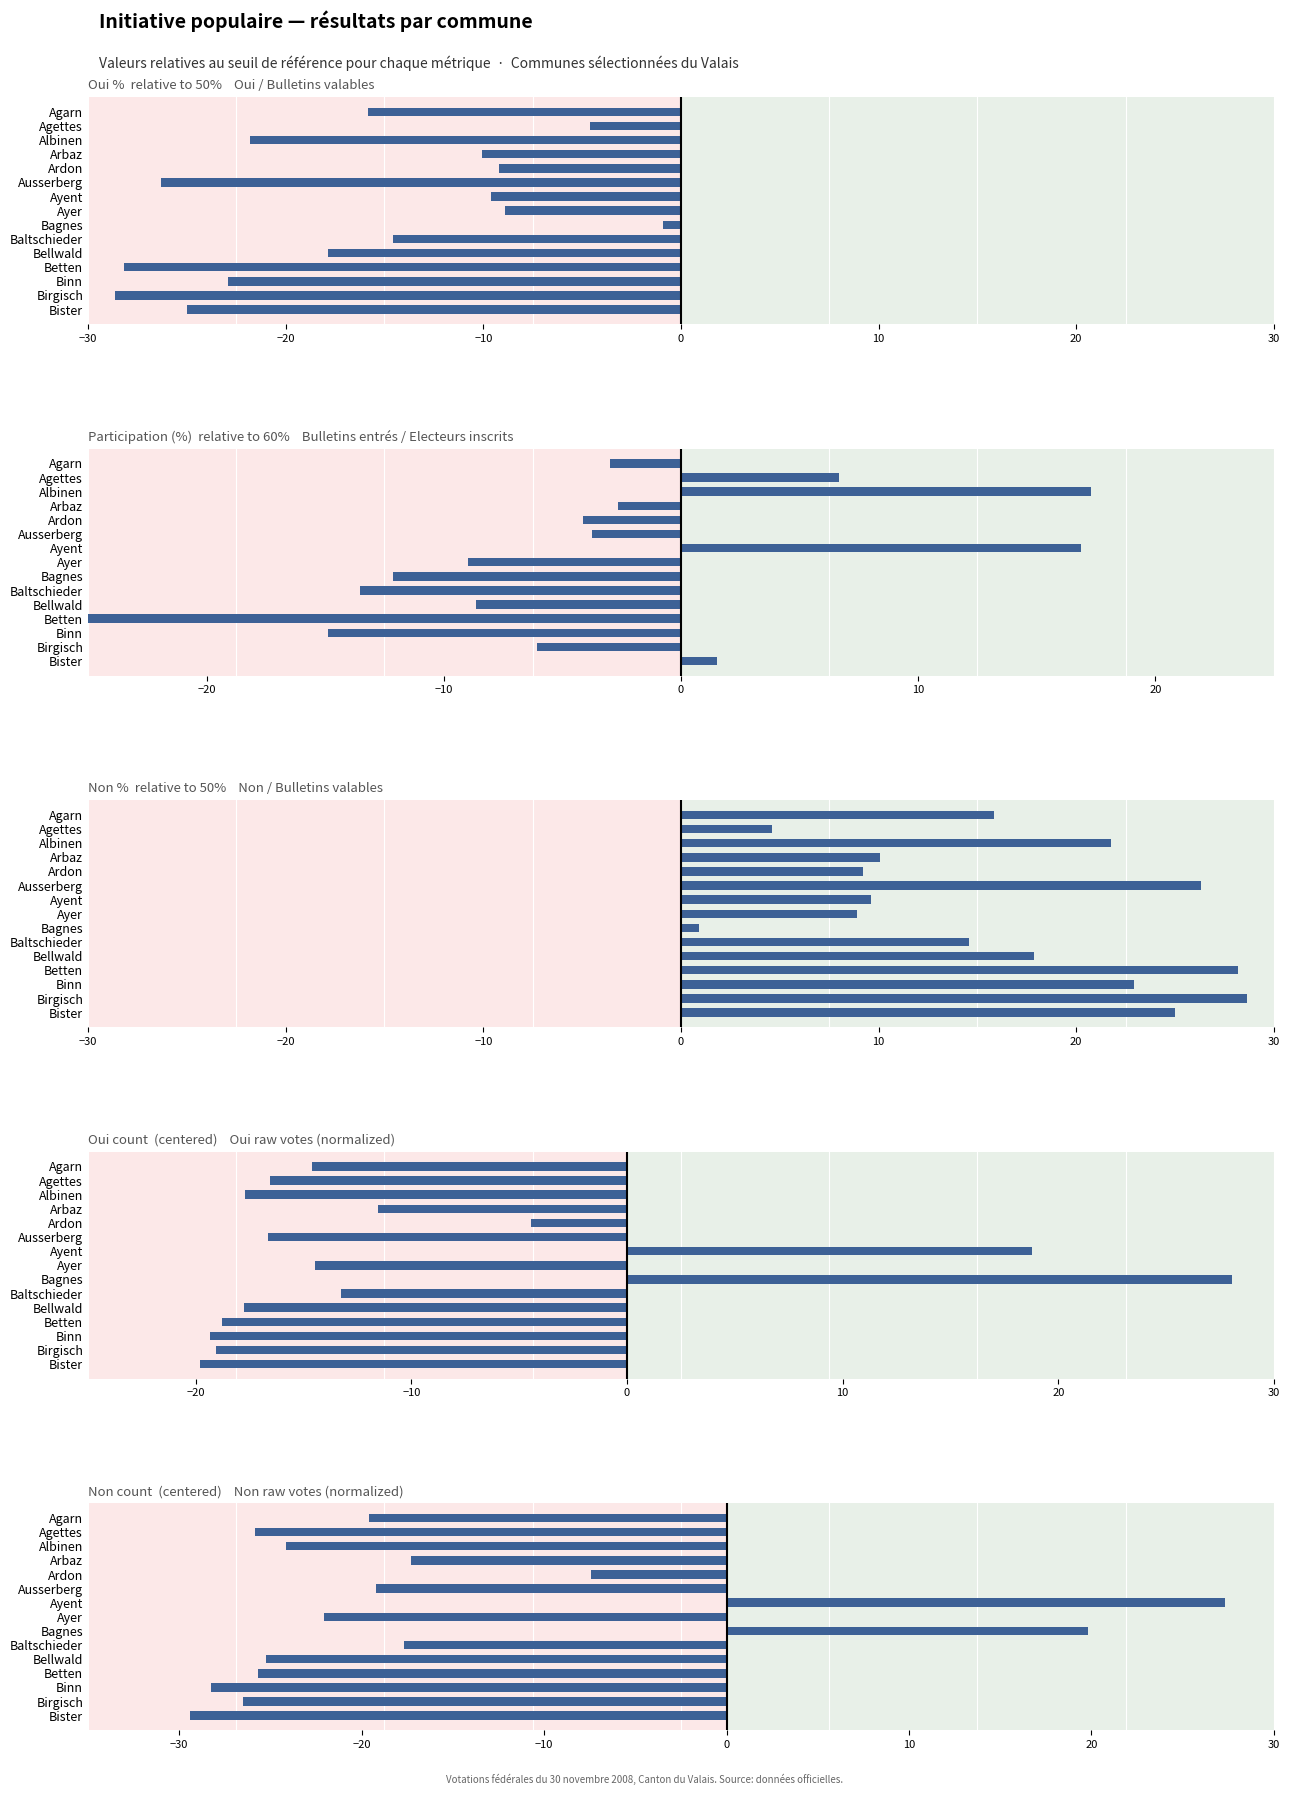

The chart shows a value of -5.9 at Birgisch. True or false?

False